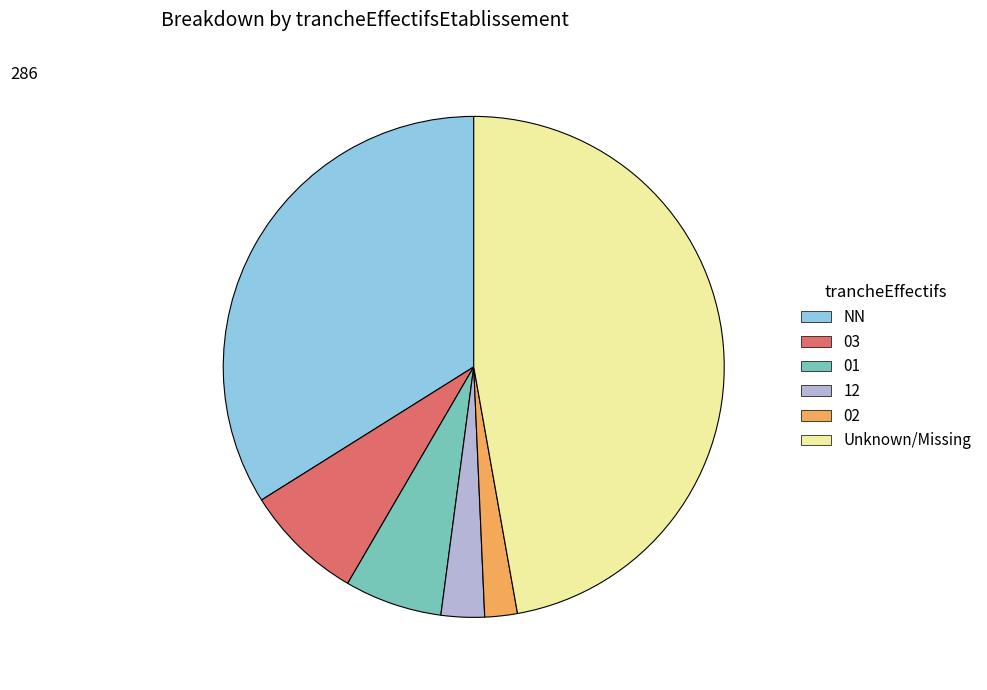

Rank the categories by value from highest to lowest.

Unknown/Missing, NN, 03, 01, 12, 02